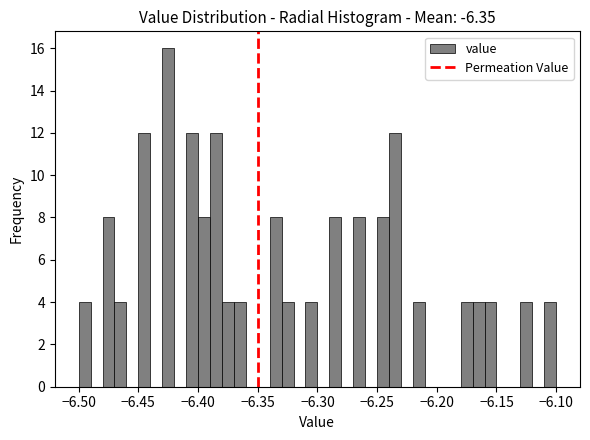

Around what value on the x-axis is the tallest bar? Give the approximate position of its centre, as read against the axis.

-6.425